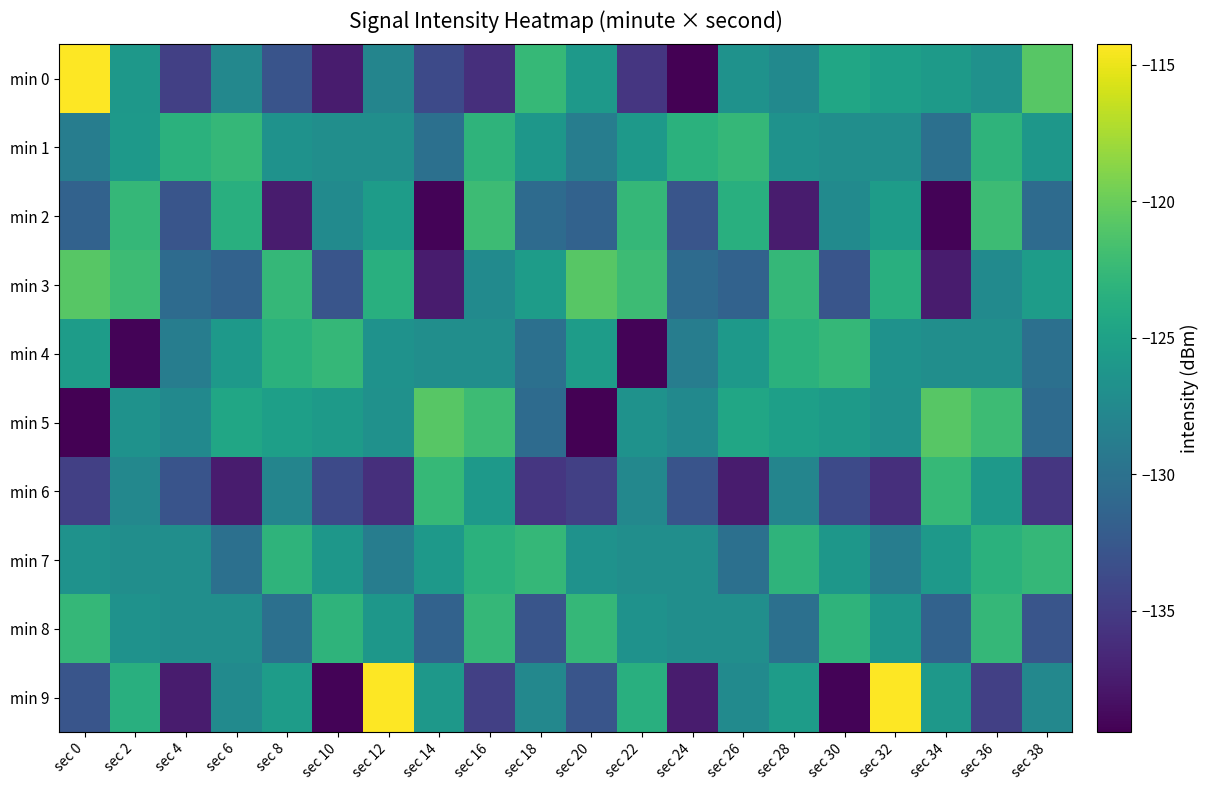

Which has a higher value, sec 16 or sec 6?

sec 6